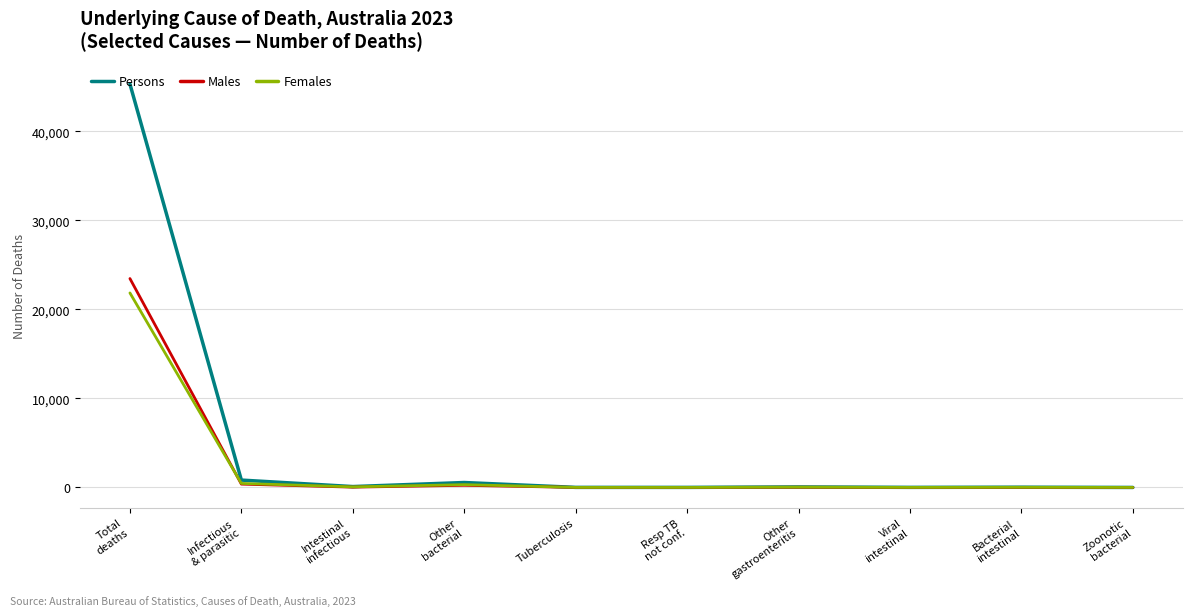

What is the greatest value displayed?

45326